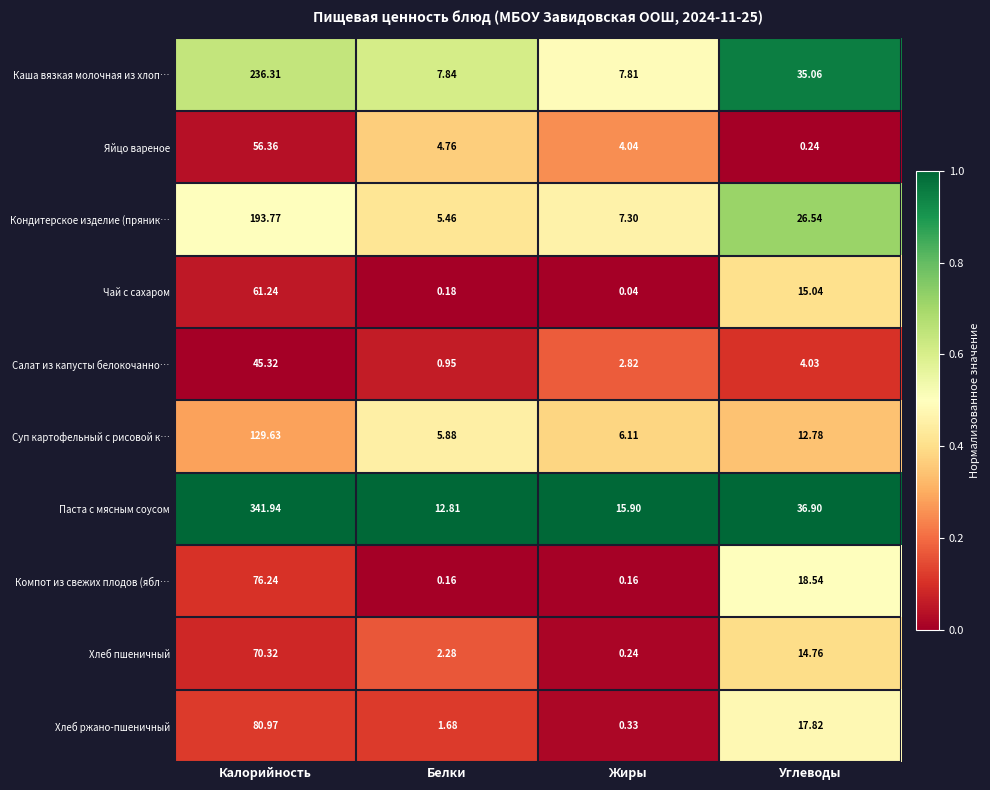

At which label is Суп картофельный с рисовой к… closest to 67?

Углеводы